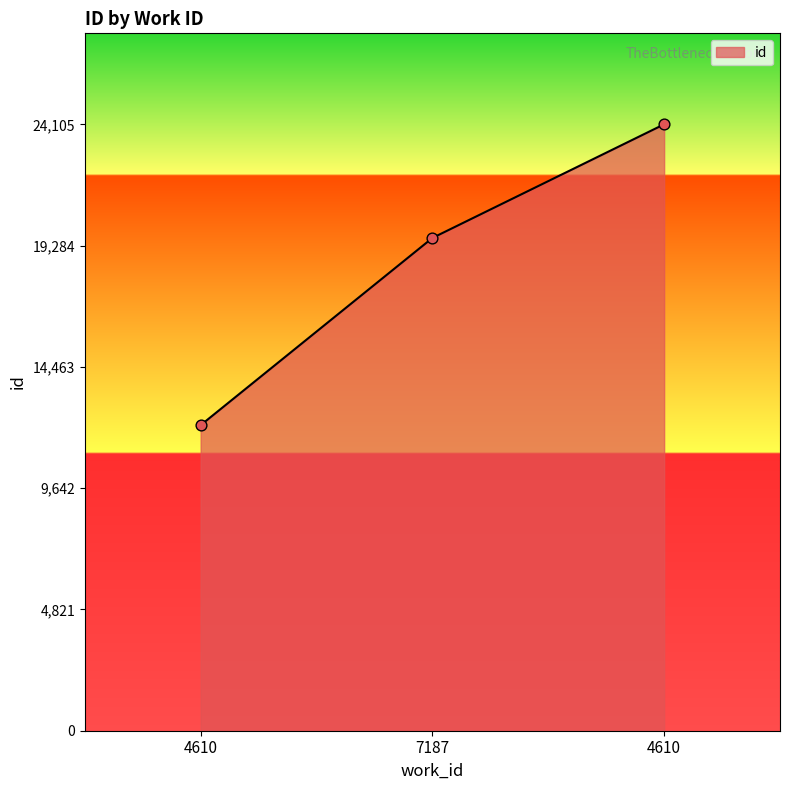

What is the change in value from 7187 to 4610?

+4518